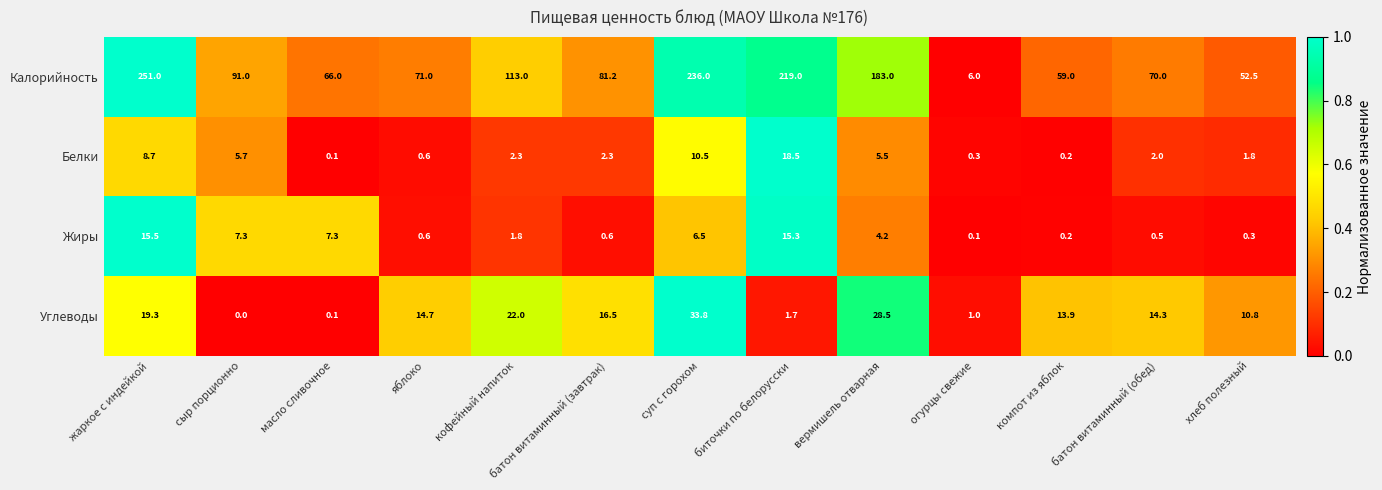

Is it true that Жиры equals 0.5 at хлеб полезный?

False